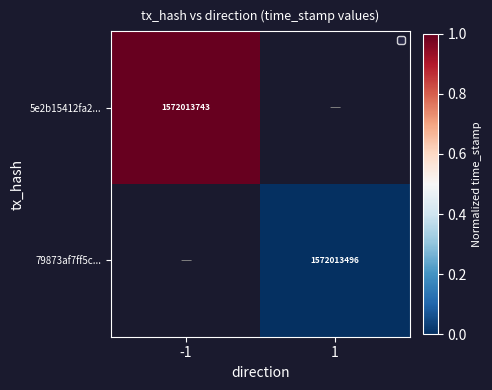

Is the value of 5e2b15412fa2... at -1 greater than the value of 79873af7ff5c... at 1?

Yes